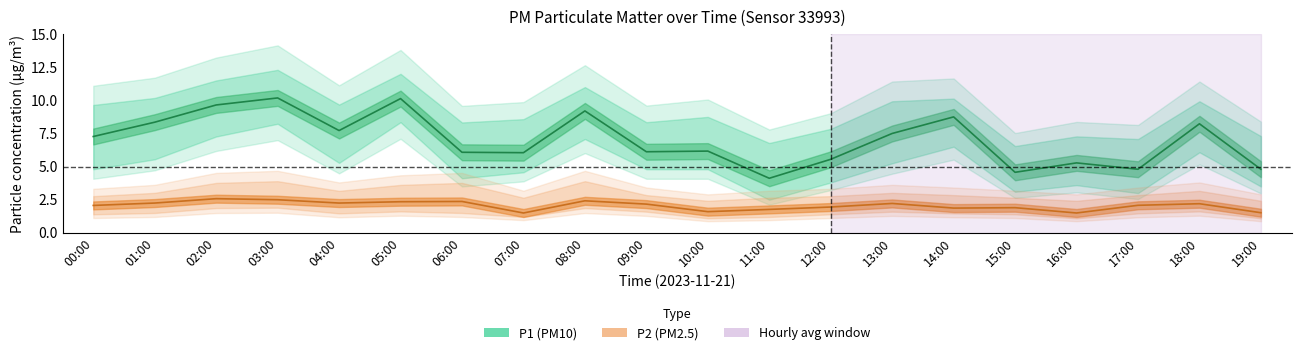

Which category has the highest value in the P1 series?

03:00